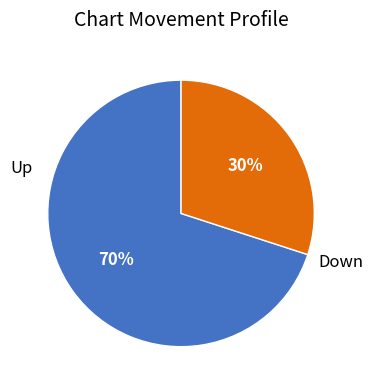

Is there any slice that represents more than half of the pie?

Yes